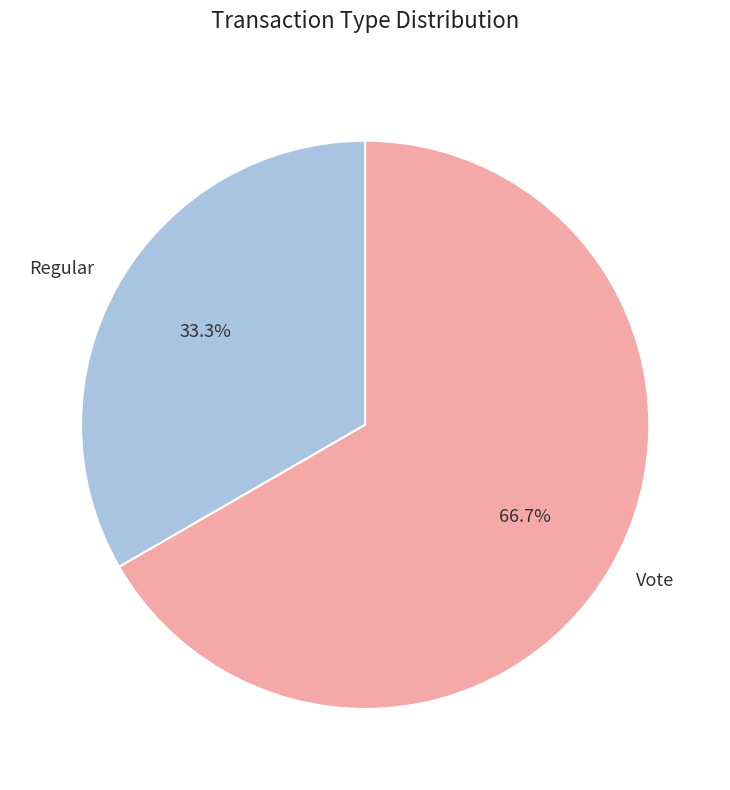

Between Vote and Regular, which is larger?

Vote